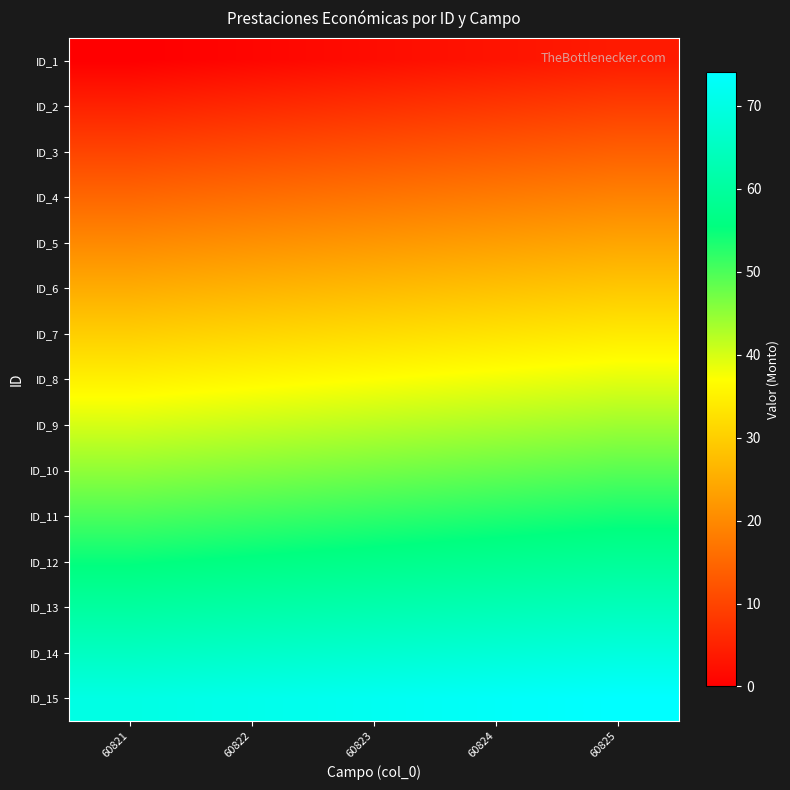

At 60824, list the series in order from largest to smallest.

ID_15, ID_14, ID_13, ID_12, ID_11, ID_10, ID_9, ID_8, ID_7, ID_6, ID_5, ID_4, ID_3, ID_2, ID_1